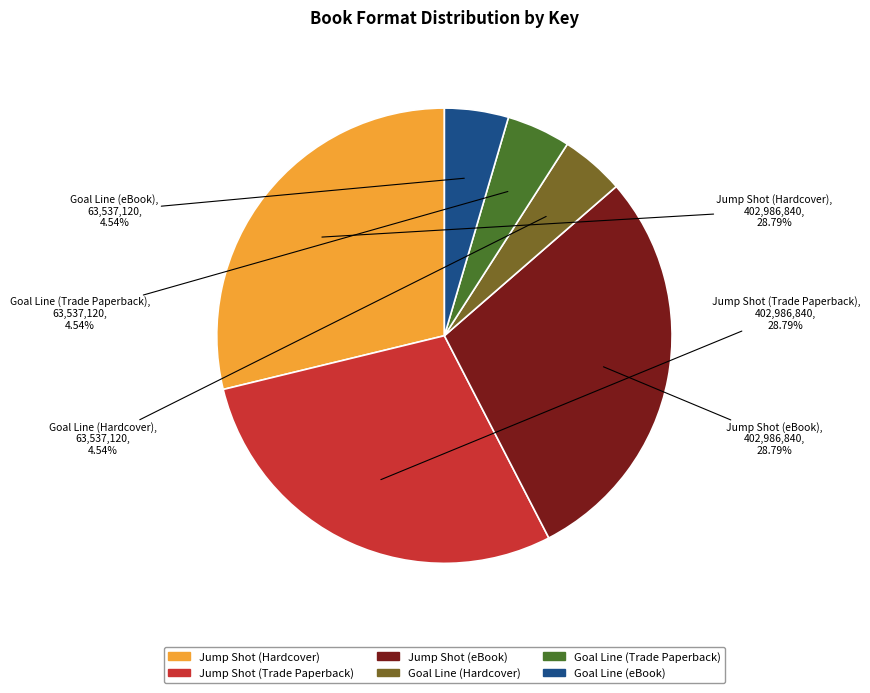

Is there a majority slice in this chart?

No